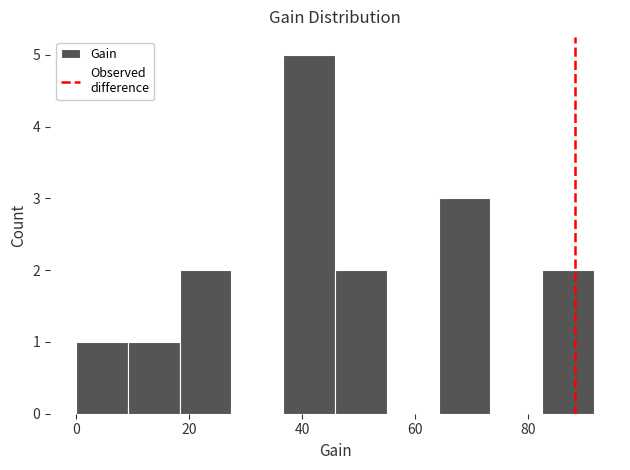

How tall is the bar that spans 46 to 54 on the x-axis? Neither the bar edges nor the heights are printed on the chart, so give them approximately, as read against the axes.

2